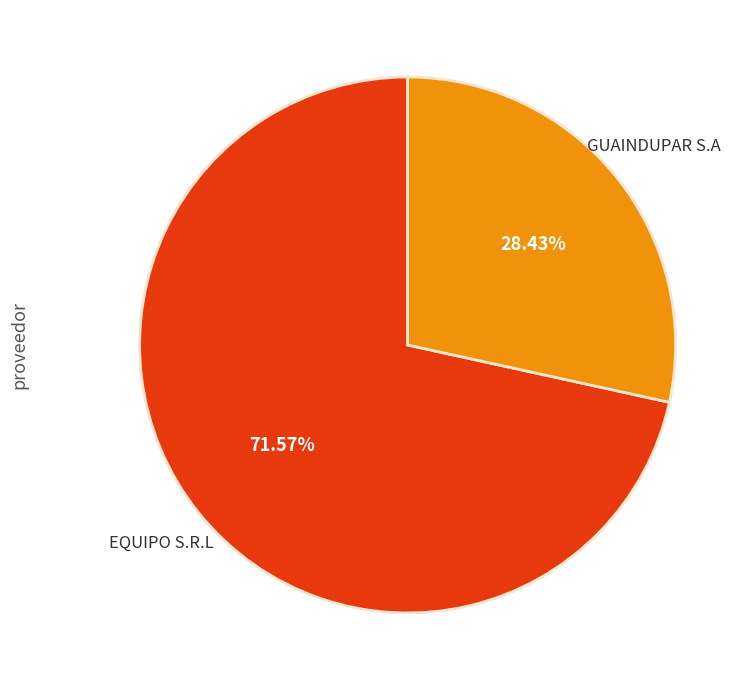

What percentage is the GUAINDUPAR S.A slice, to the nearest percent?

28%